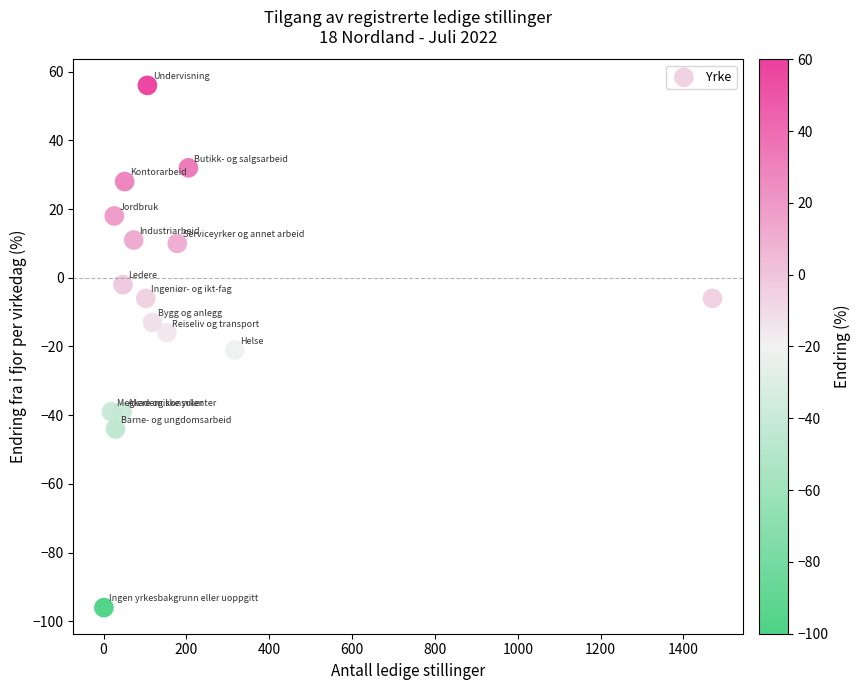

What is the range of Y values (max minus min)?

152